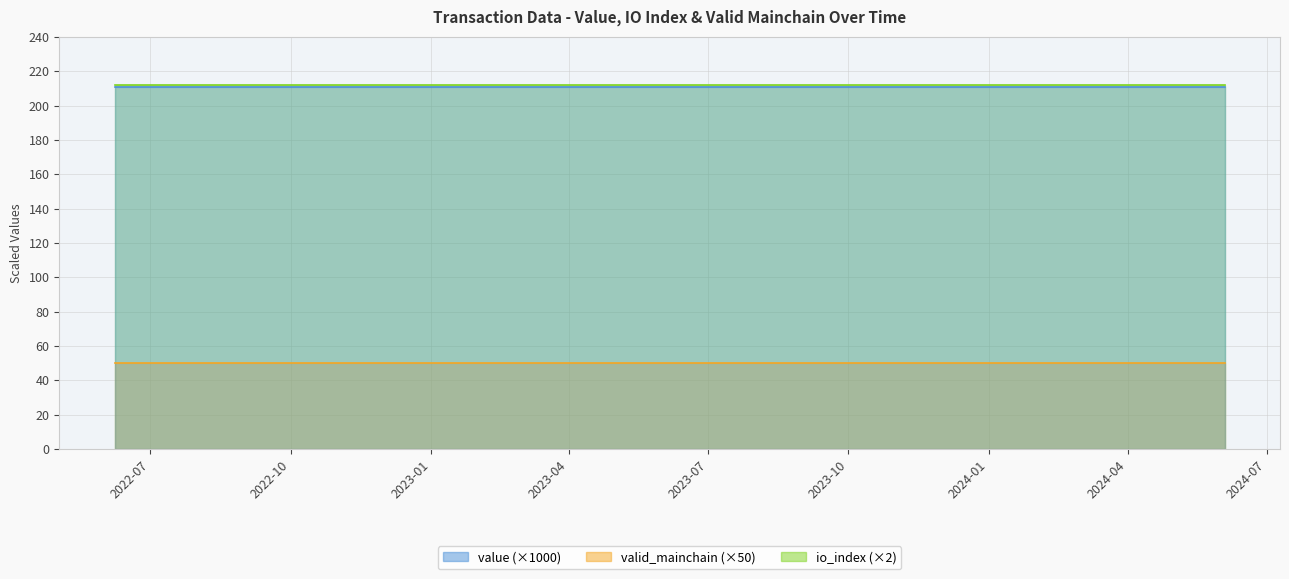

What is the sum of the valid_mainchain values at 0 and 10?

2.0